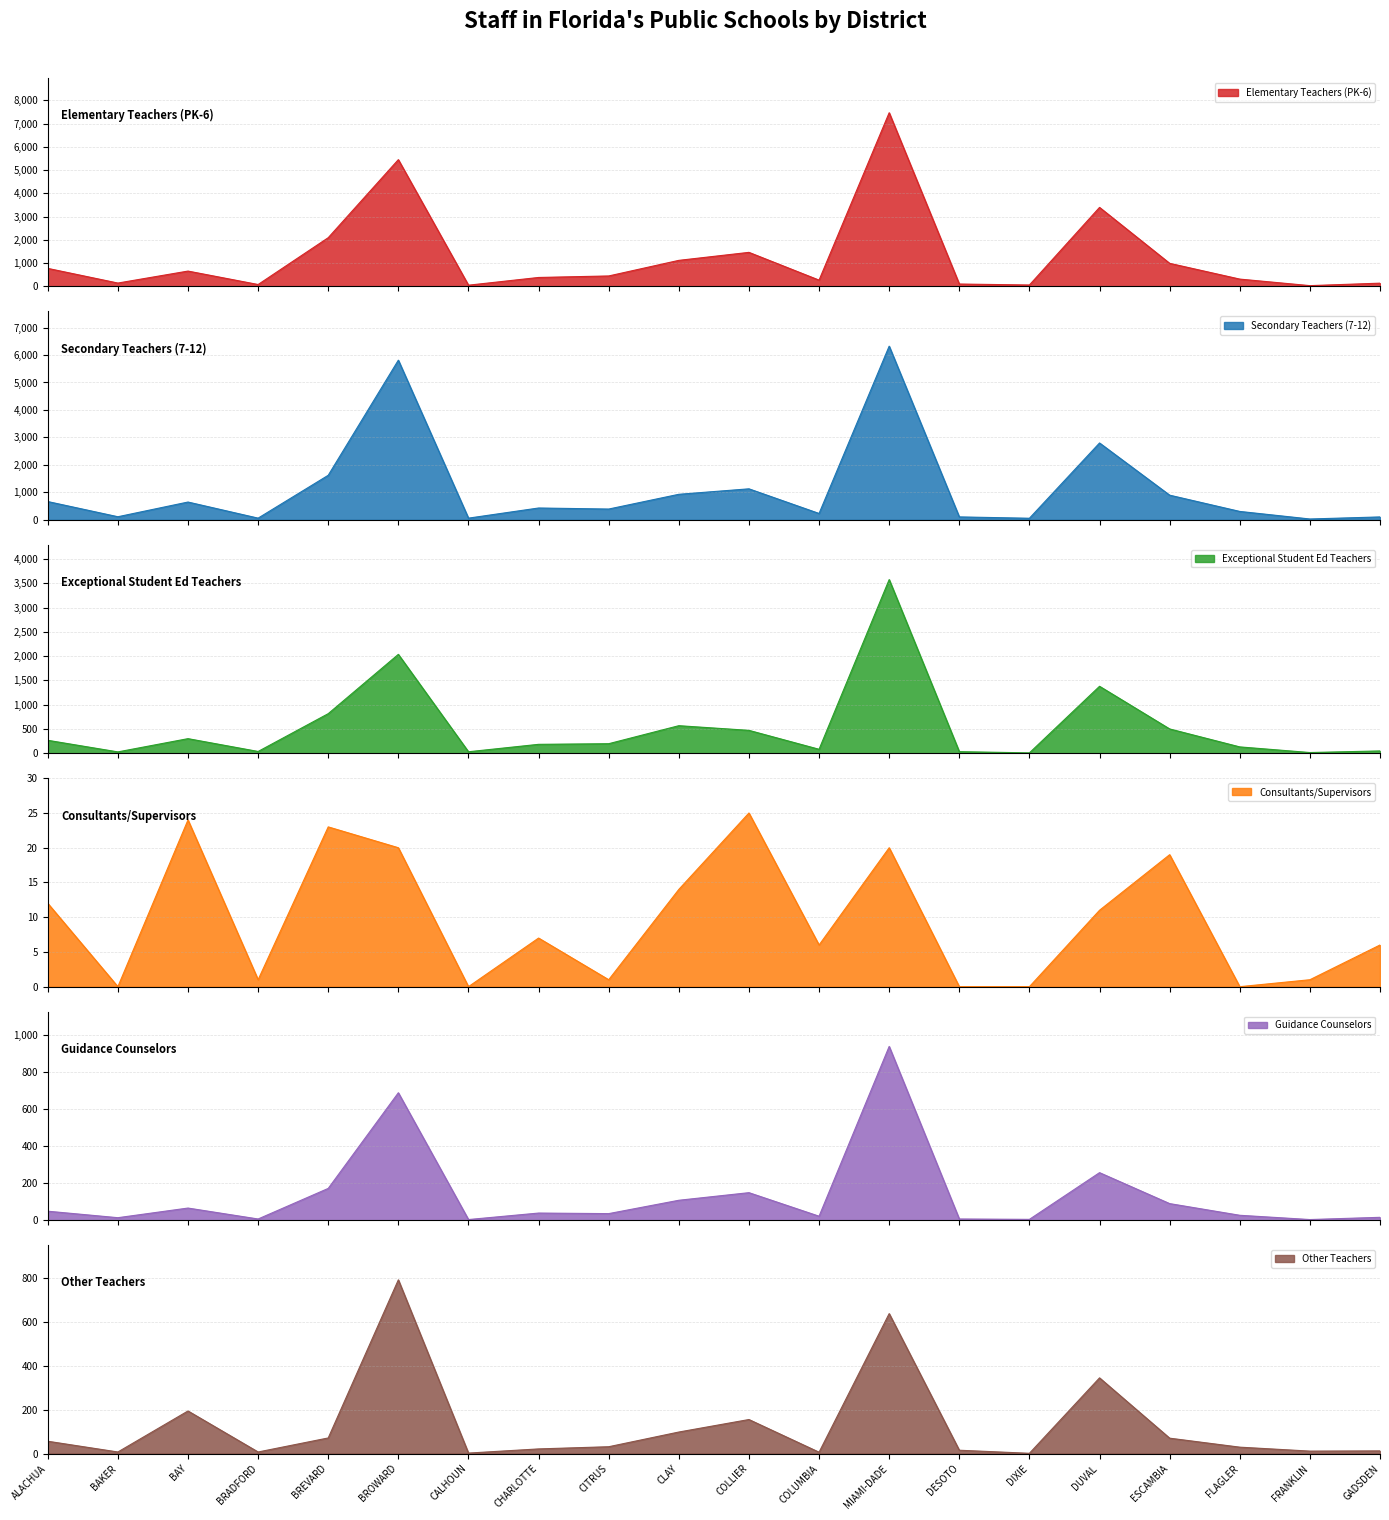

At which category is the sum across all series the highest?

MIAMI-DADE